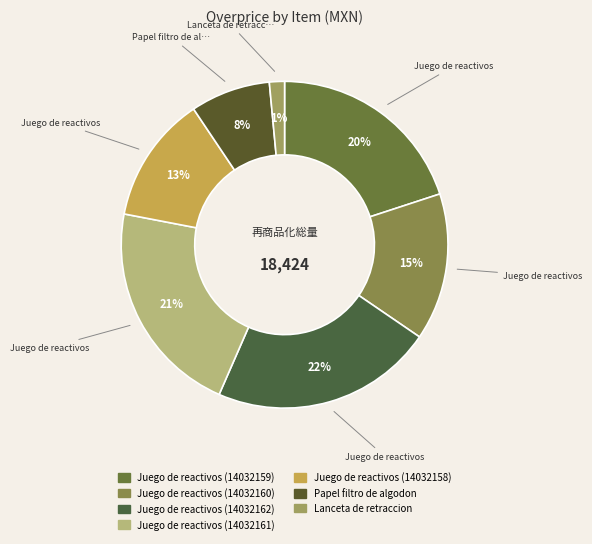

How many slices are in this pie chart?

7